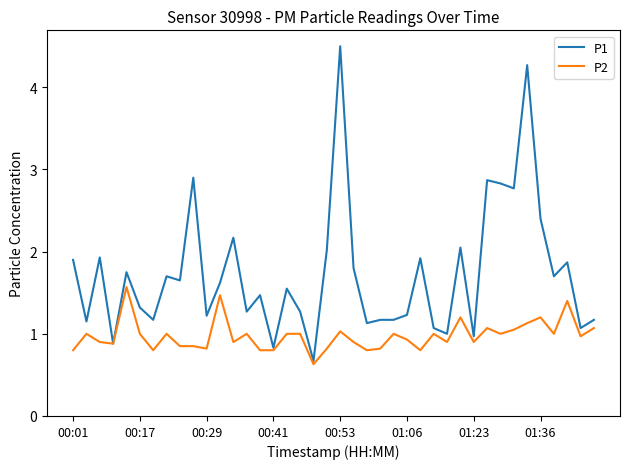

Does the chart display data point markers on the line(s)?

No